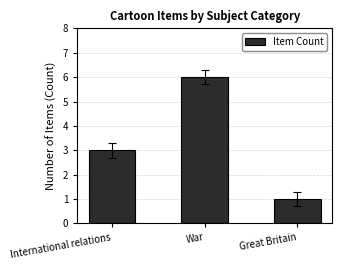

Which label corresponds to the largest value in the chart?

War